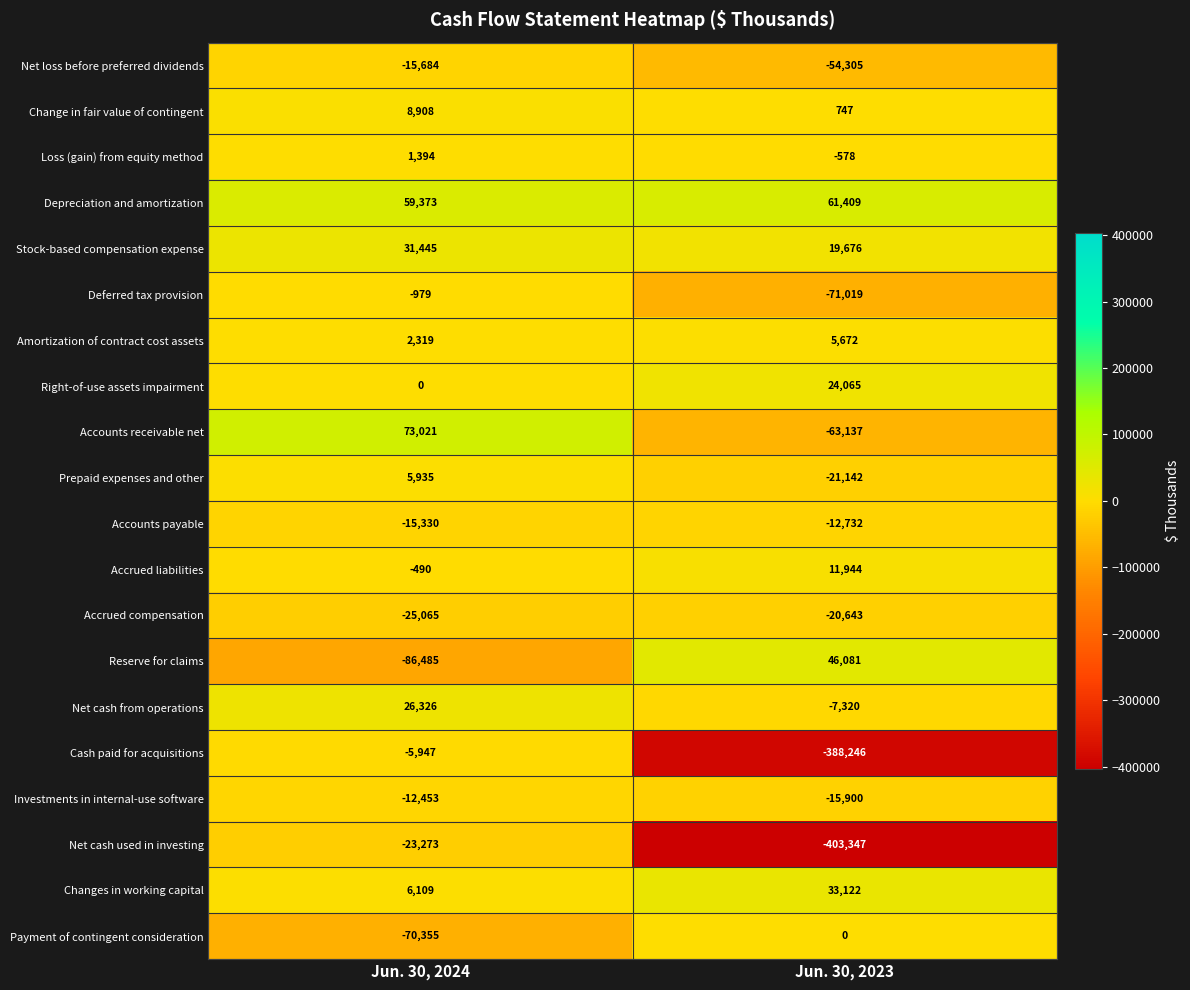

Is it true that Deferred tax provision equals -28528 at Jun. 30, 2023?

False